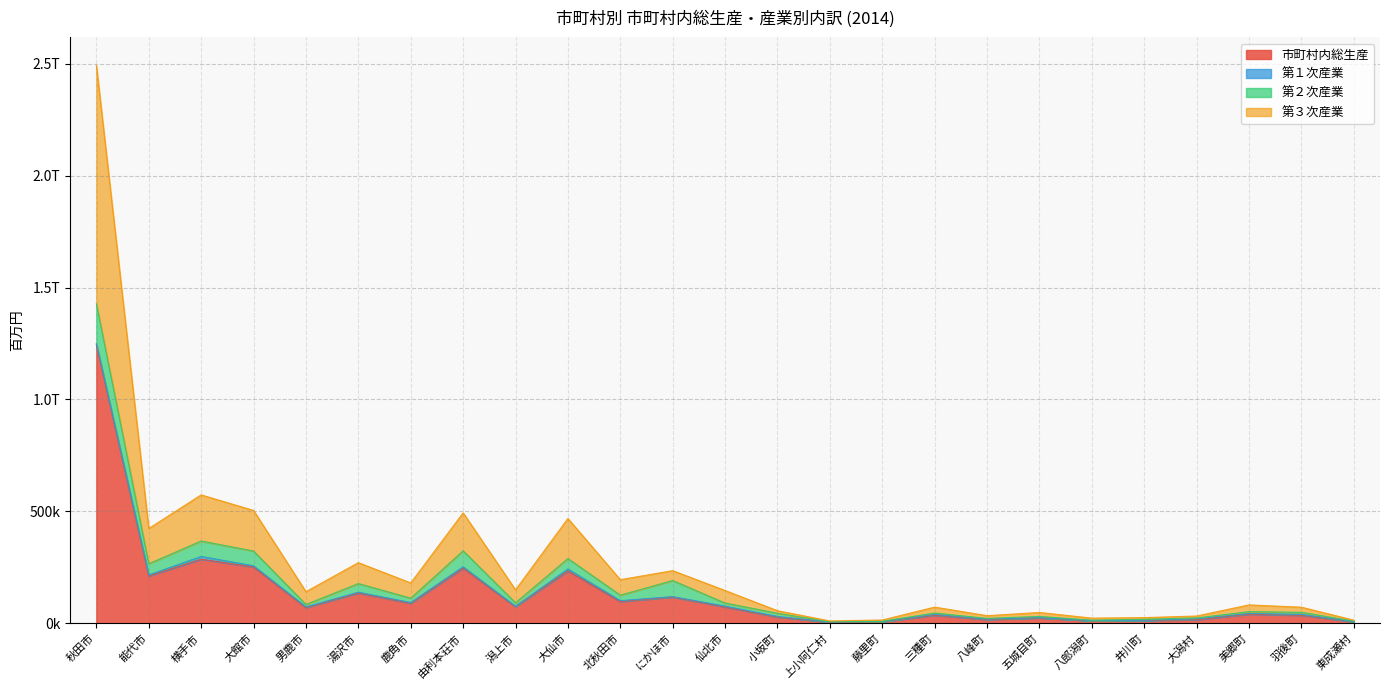

Where does the 市町村内総生産 series first go above 70633?

秋田市